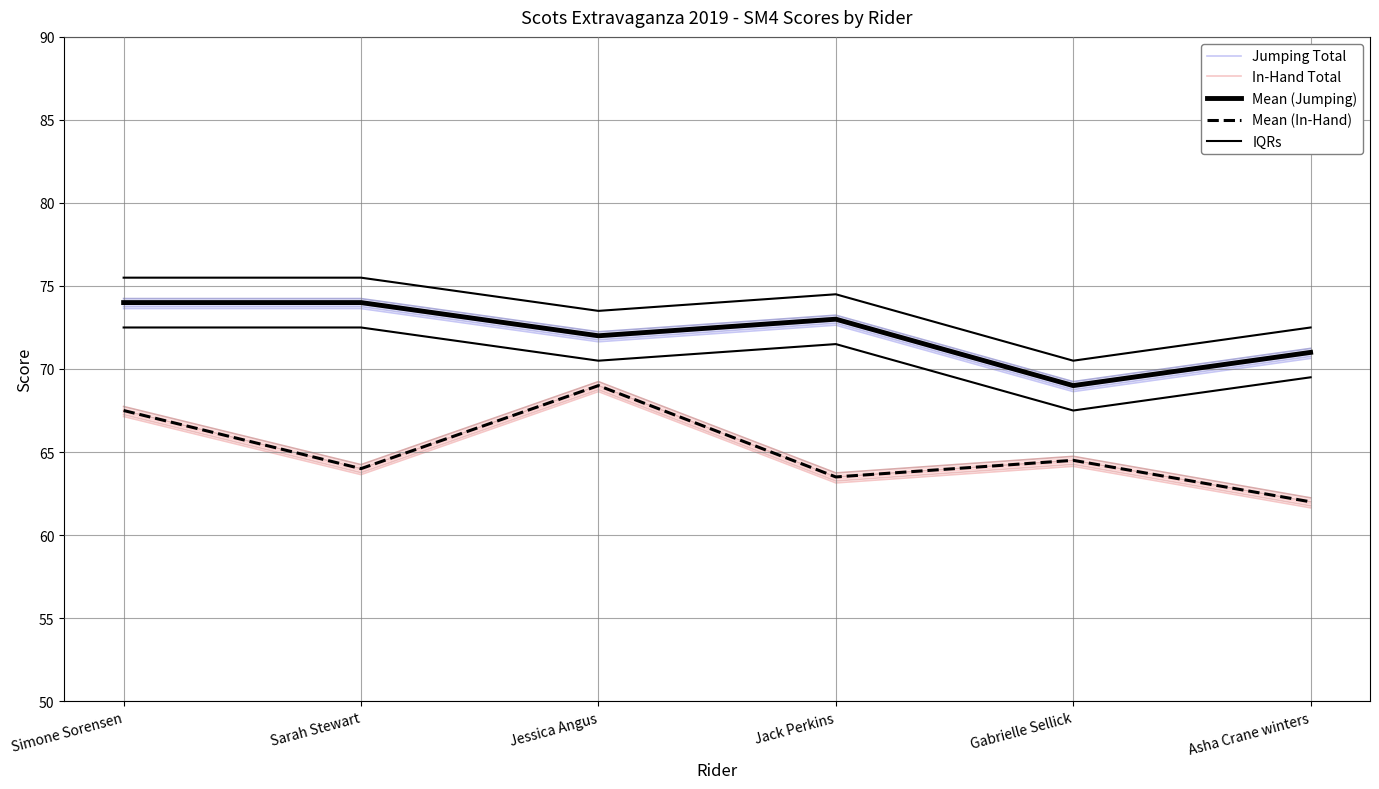

True or false: Jumping Total and In-Hand Total intersect in this chart.

False